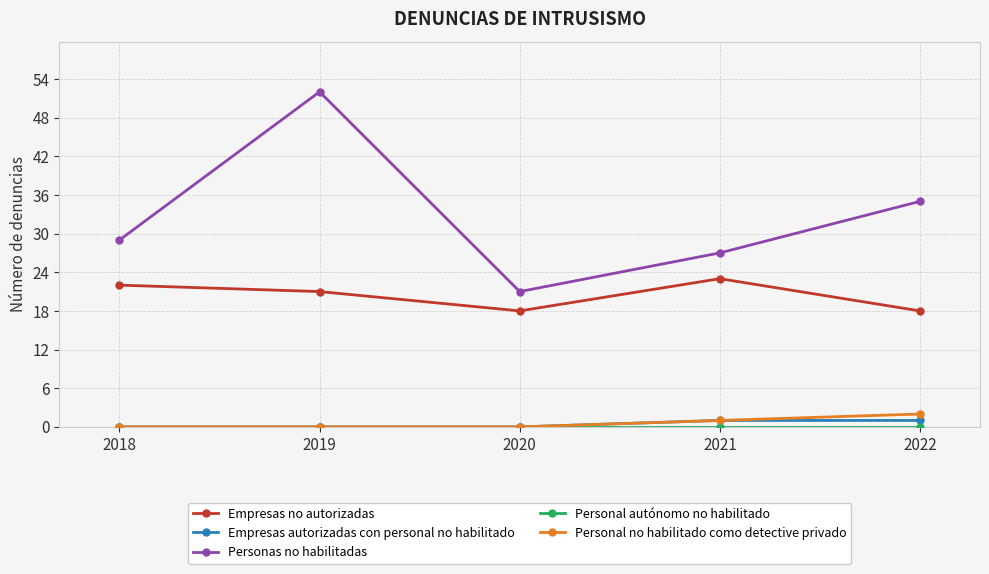

What is the difference between the Personal no habilitado como detective privado values at 2018 and 2021?

1